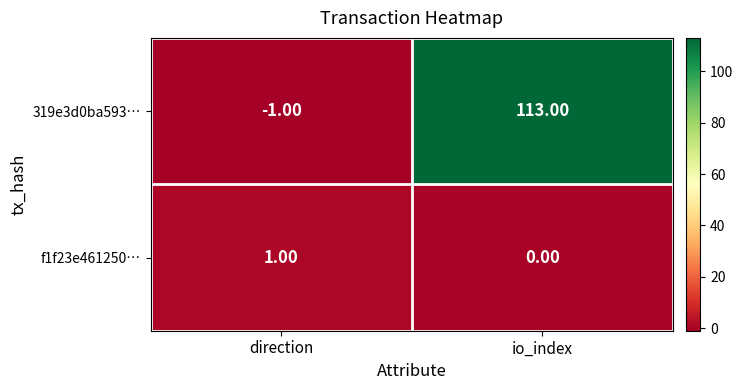

What is the sum of the 319e3d0ba593… values at direction and io_index?

112